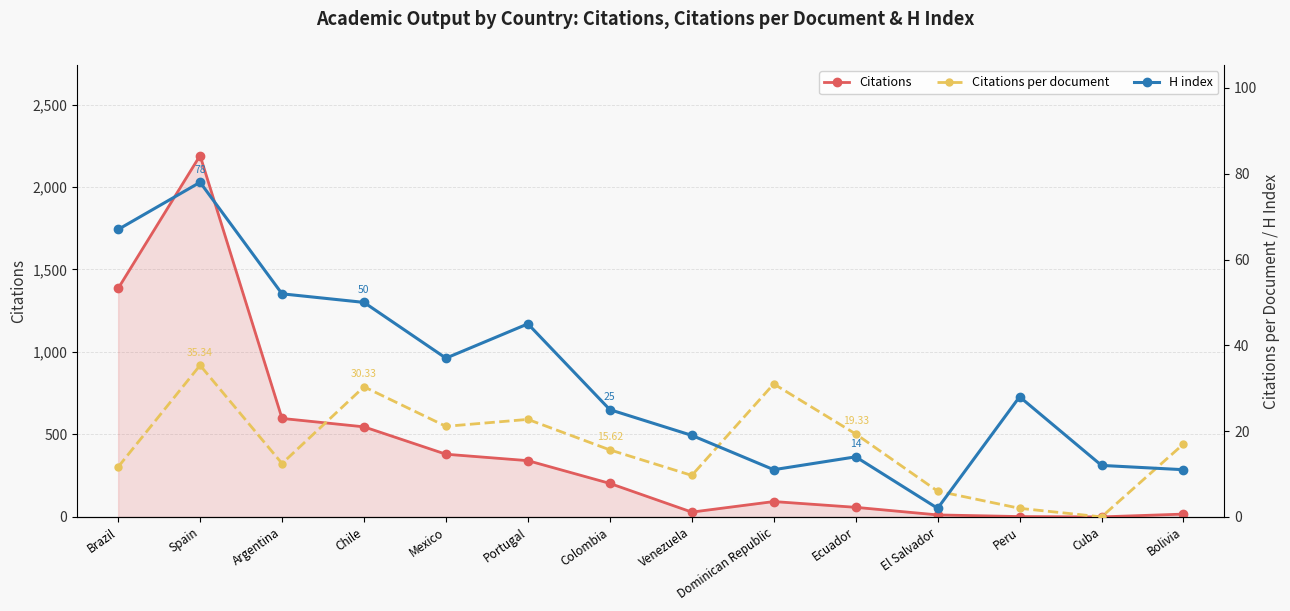

What is the label of the 10th point from the left?

Ecuador